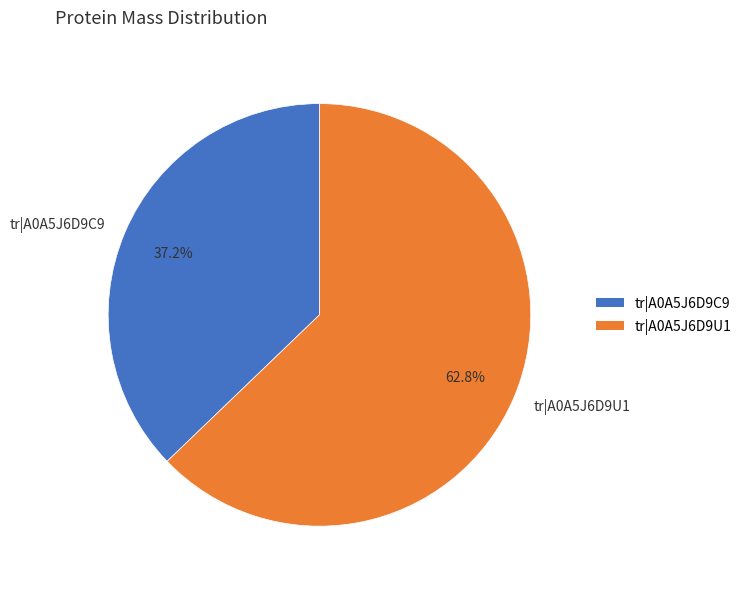

The tr|A0A5J6D9U1 slice represents 71% of the pie. True or false?

False